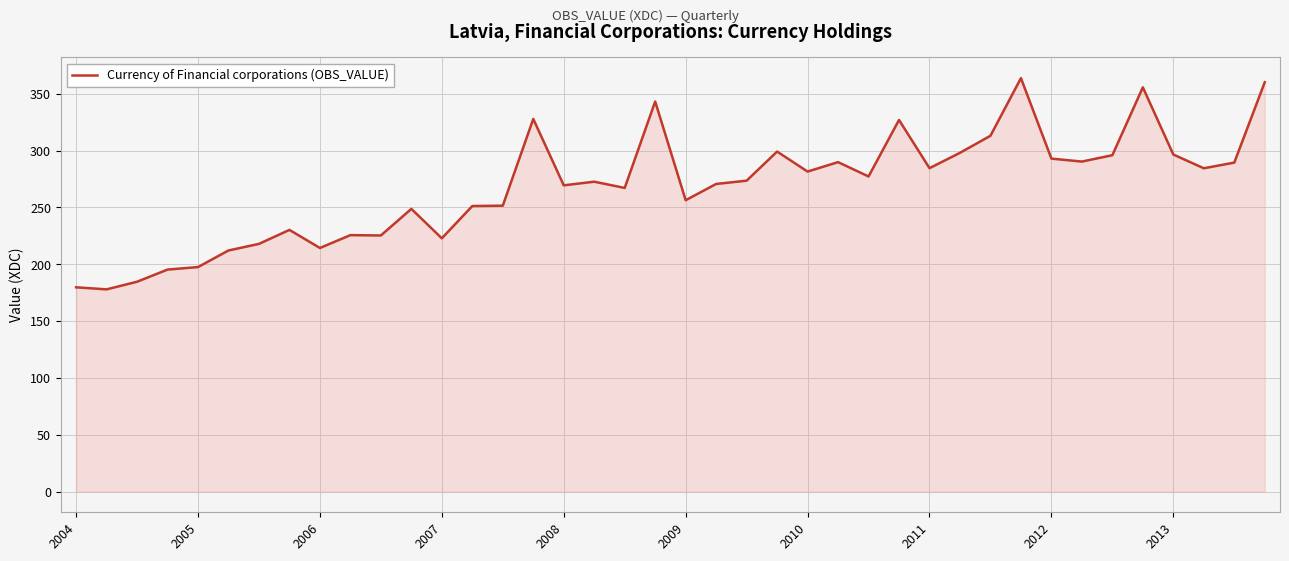

What is the maximum value shown in the chart?

363.7